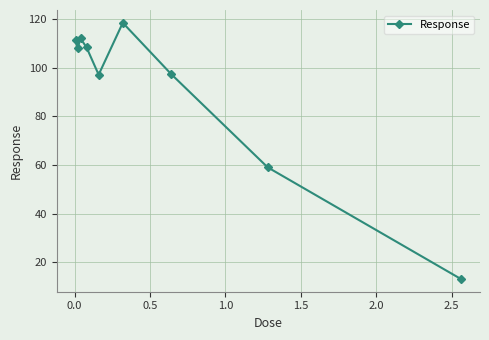

How many interior local valleys (lower than both neighbors) does the data have?

2